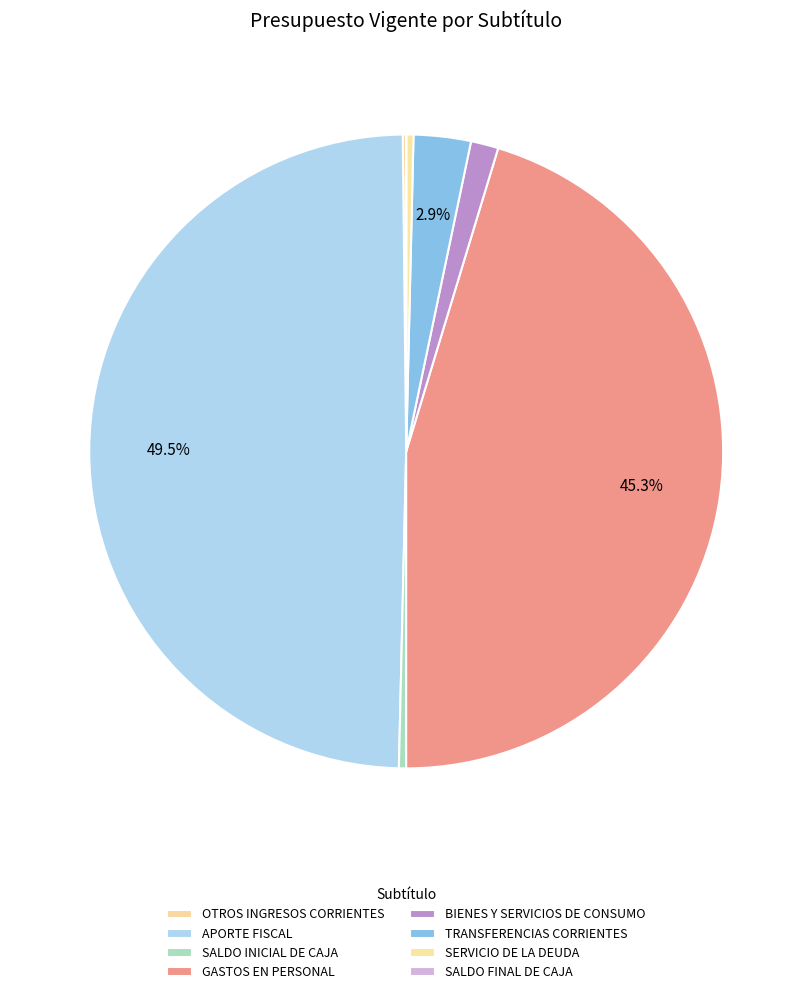

What is the total percentage of SALDO INICIAL DE CAJA and BIENES Y SERVICIOS DE CONSUMO?

1.8%